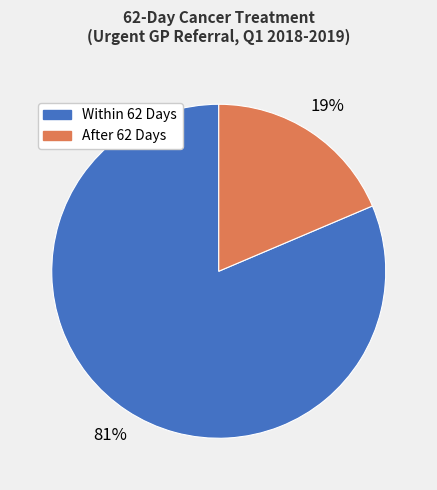

To the nearest percent, what is the average slice percentage?

50%